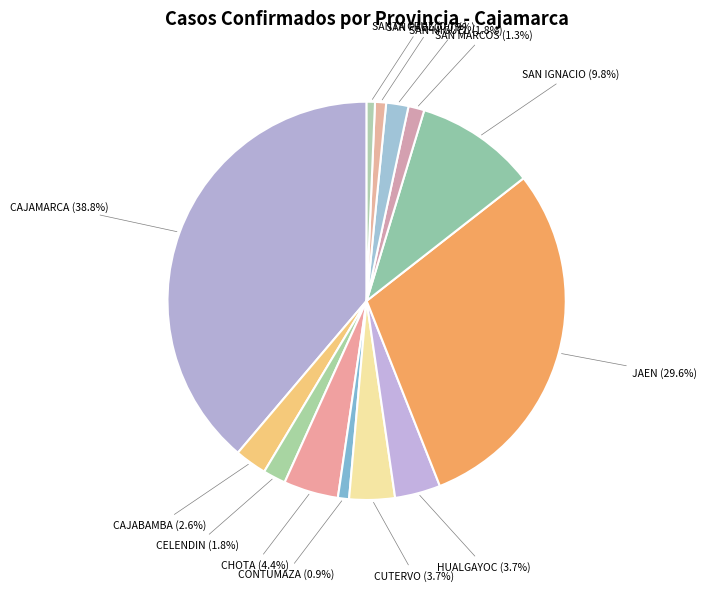

How many segments does this pie chart have?

13